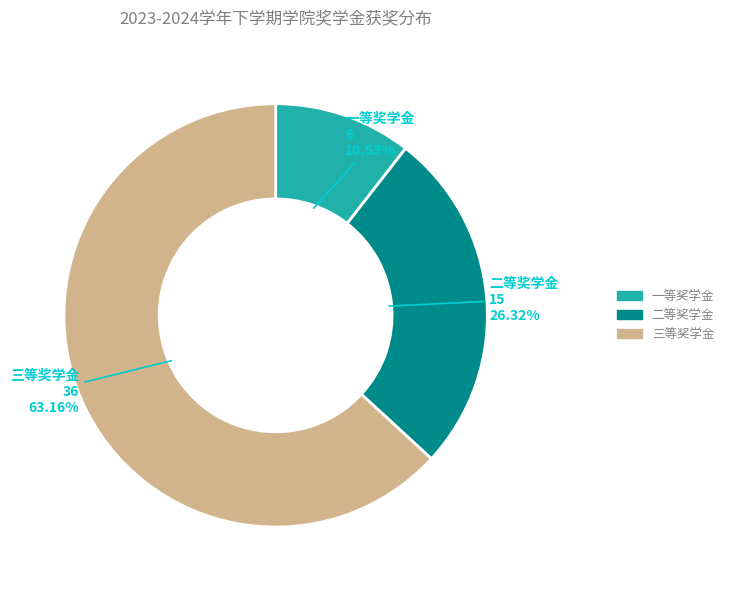

What is the total percentage of 二等奖学金 and 三等奖学金?

89.5%